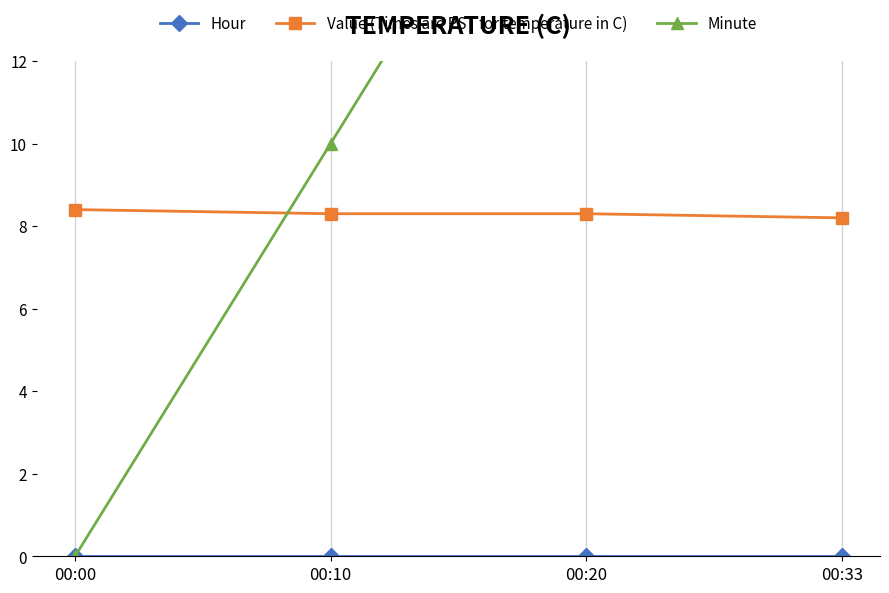

Between which two adjacent categories do Value (Times are PST for temperature in C) and Minute first intersect?

00:00 and 00:10